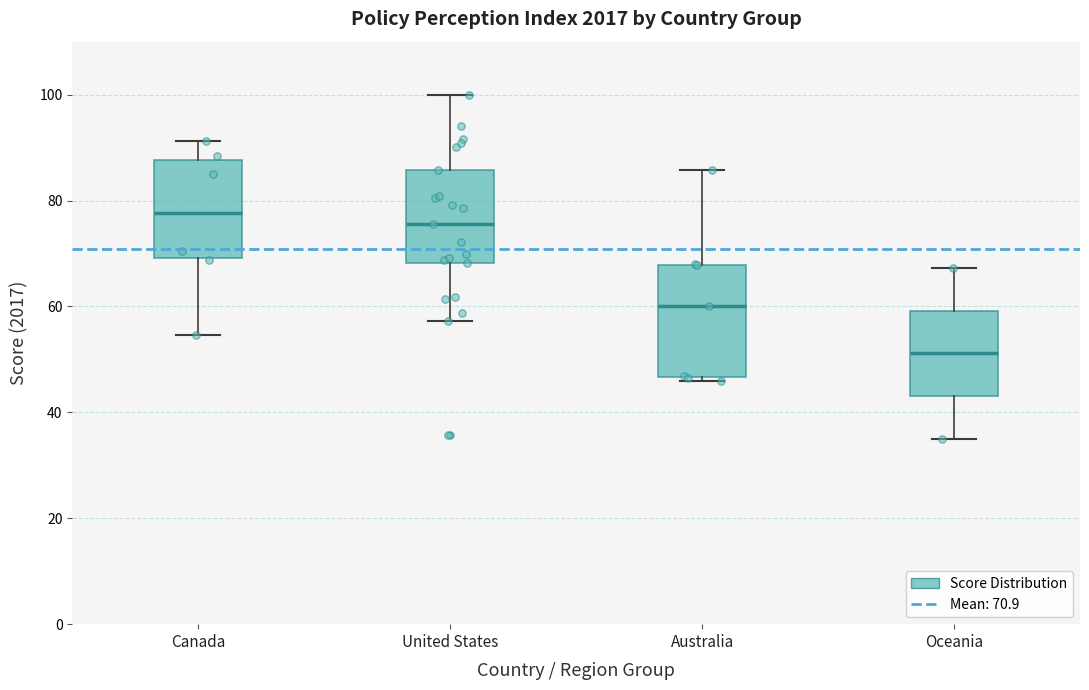

Comparing the boxes themselves (not the whiskers), which one is the tallest?

Australia